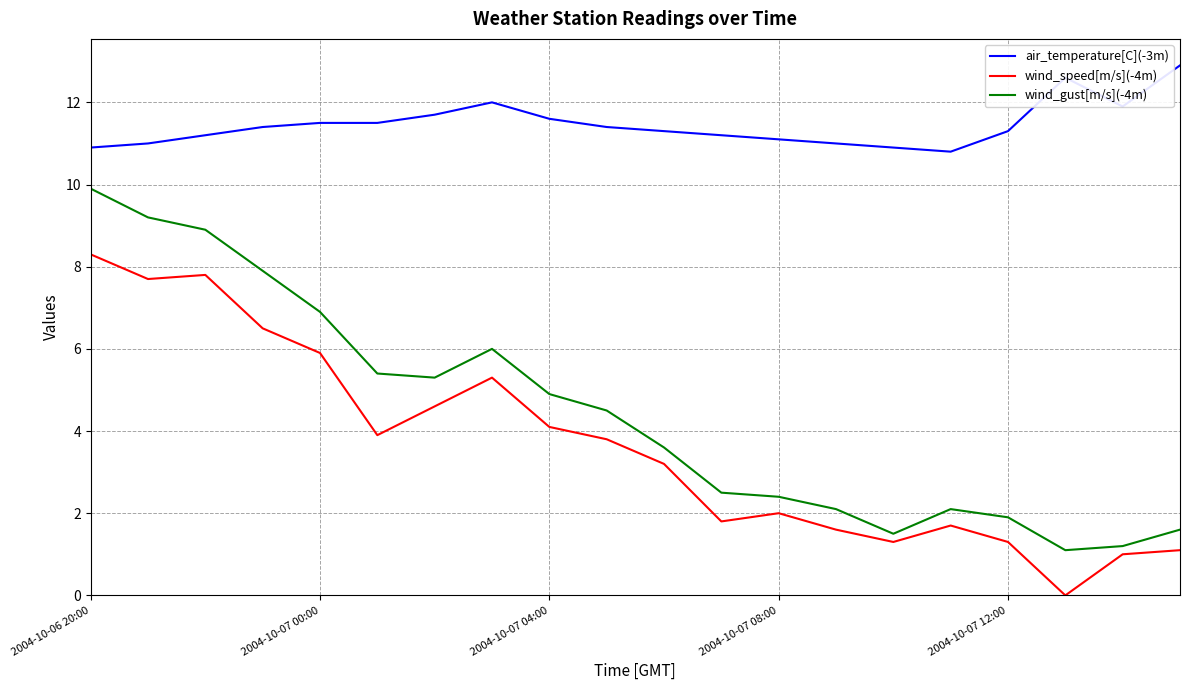

Which series has the widest spread of values?

wind_gust[m/s](-4m)